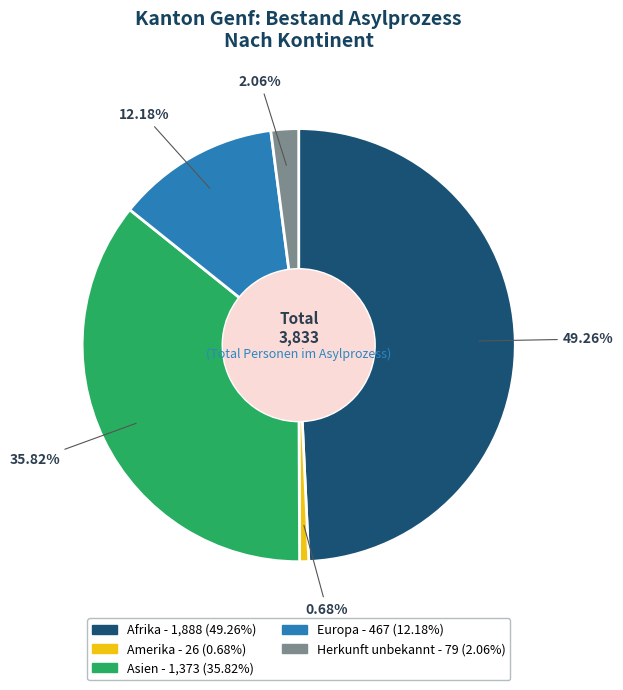

Is there a majority slice in this chart?

No